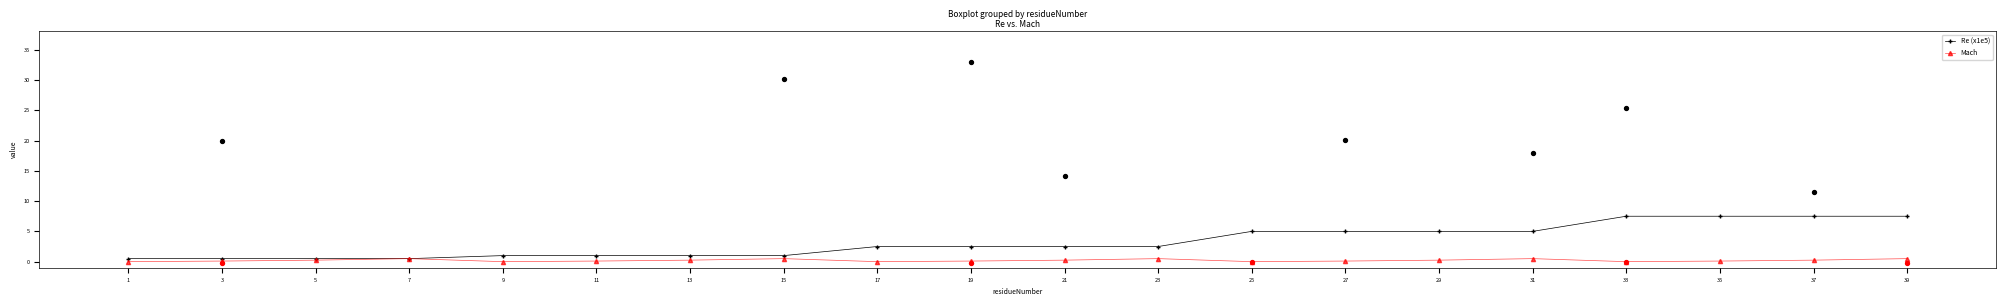

What is the total value across all series at 13?

1.2